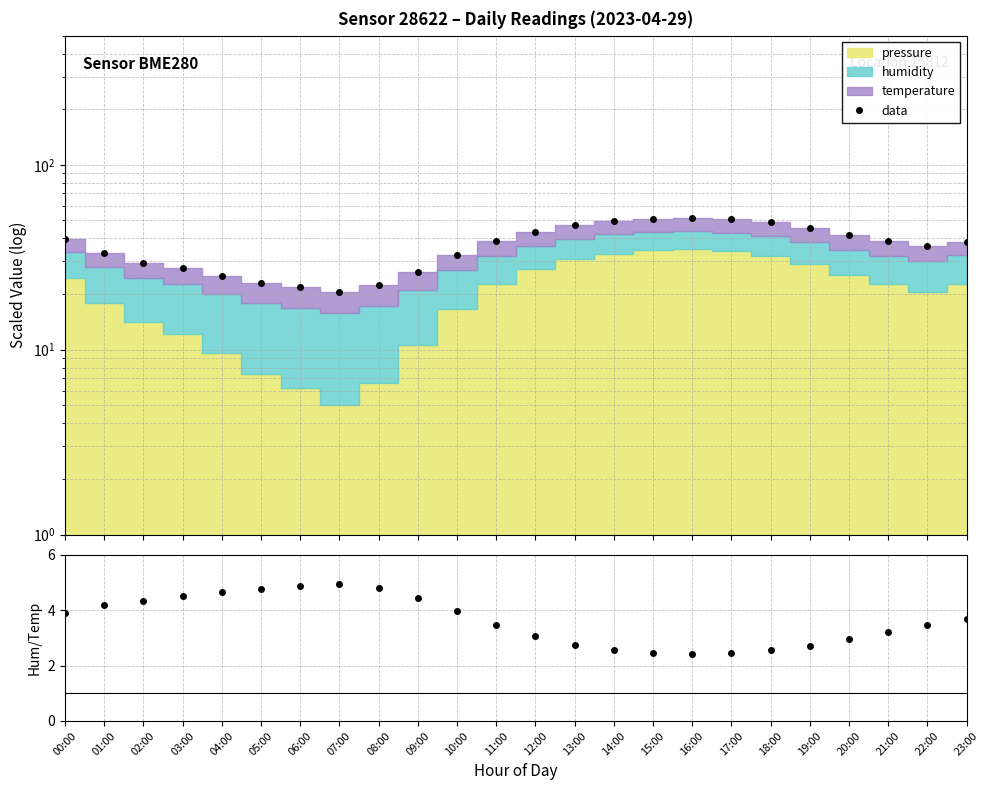

True or false: humidity/temperature and data cross at least once.

False